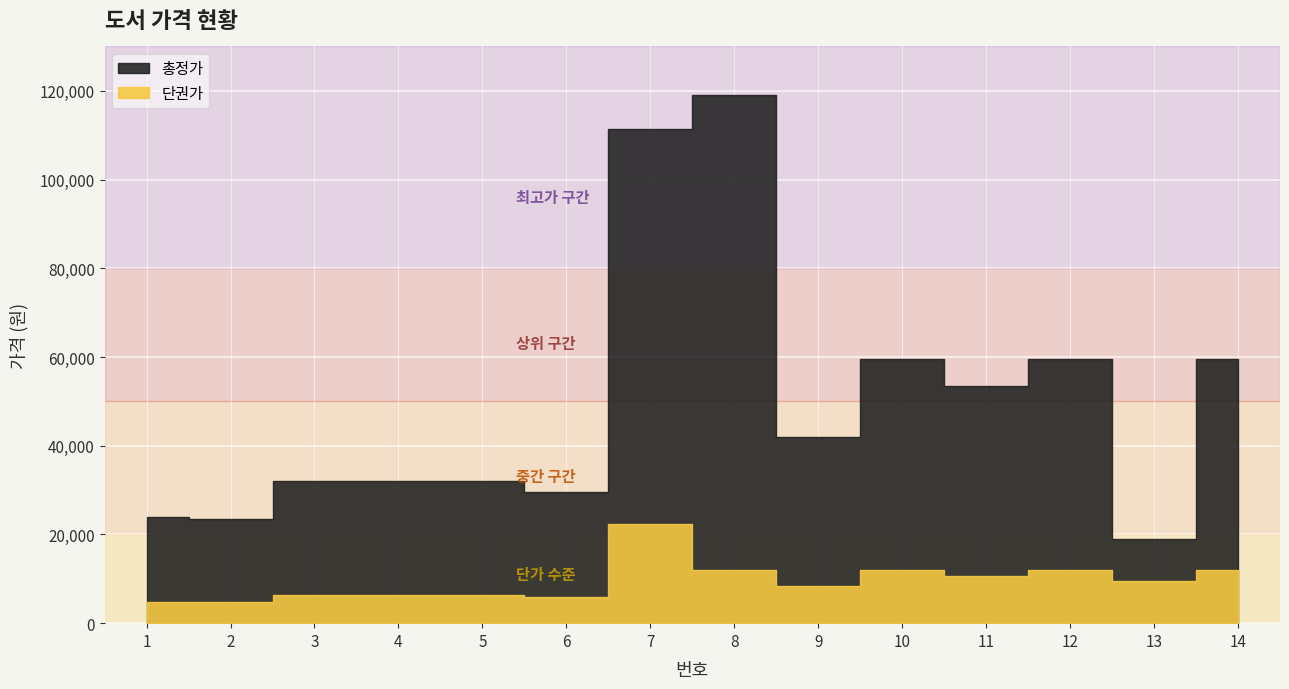

Reading left to right, extract all data points from this chart.

총정가: 24000	23500	32000	32000	32000	29500	111500	119000	42000	59500	53500	59500	19000	59500
단권가: 4800	4700	6400	6400	6400	5900	22300	11900	8400	11900	10700	11900	9500	11900